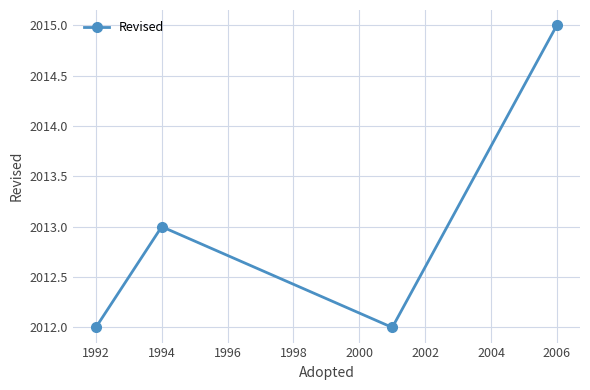

What is the greatest value displayed?

2015